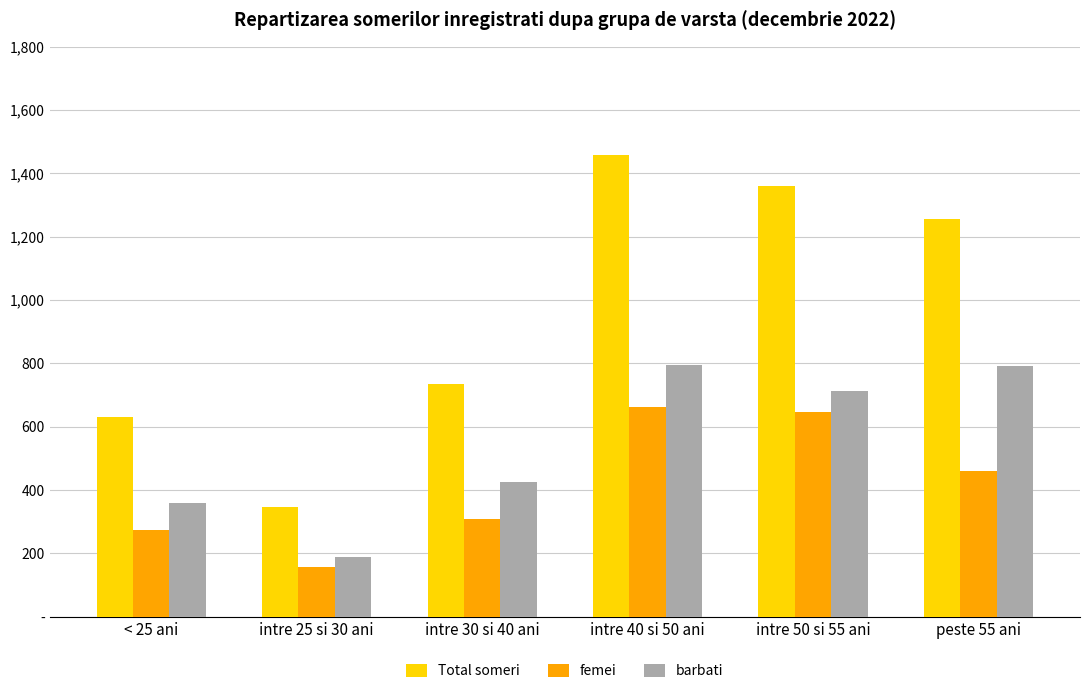

At which label does Total someri first exceed 1255?

intre 40 si 50 ani